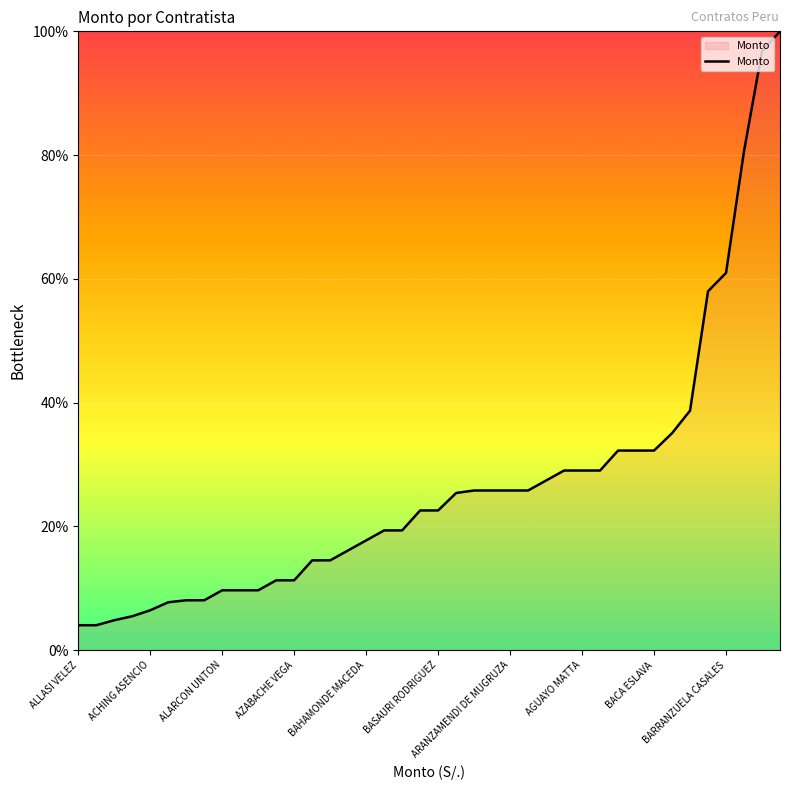

What is the minimum value shown in the chart?

4.0